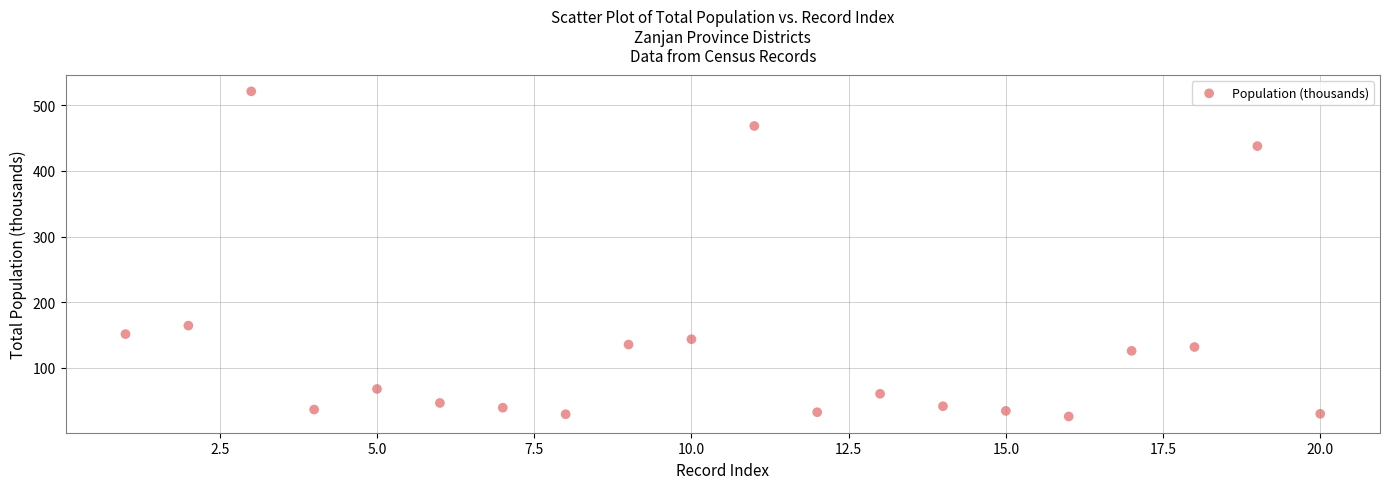

What Y value in the scatter plot is closest to 273?

164.5